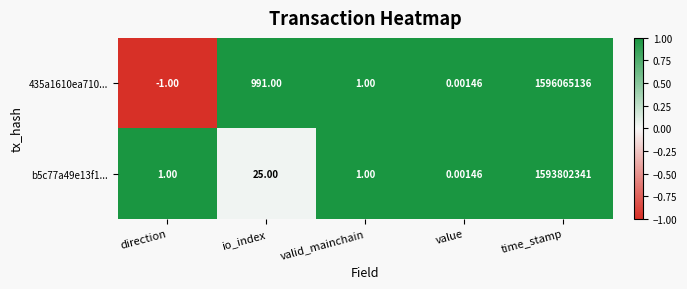

List the labels in order of 435a1610ea710... value, smallest first.

direction, value, valid_mainchain, io_index, time_stamp